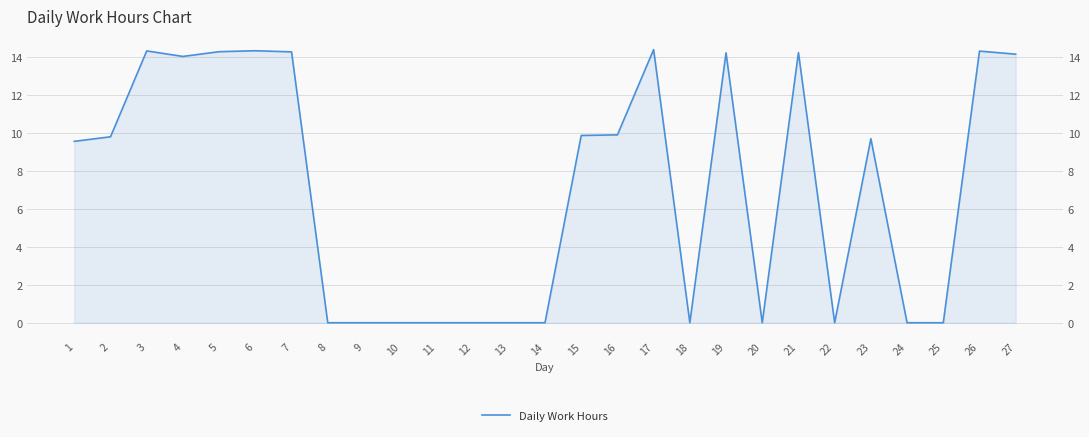

True or false: the data shows 22.9 at 6.

False